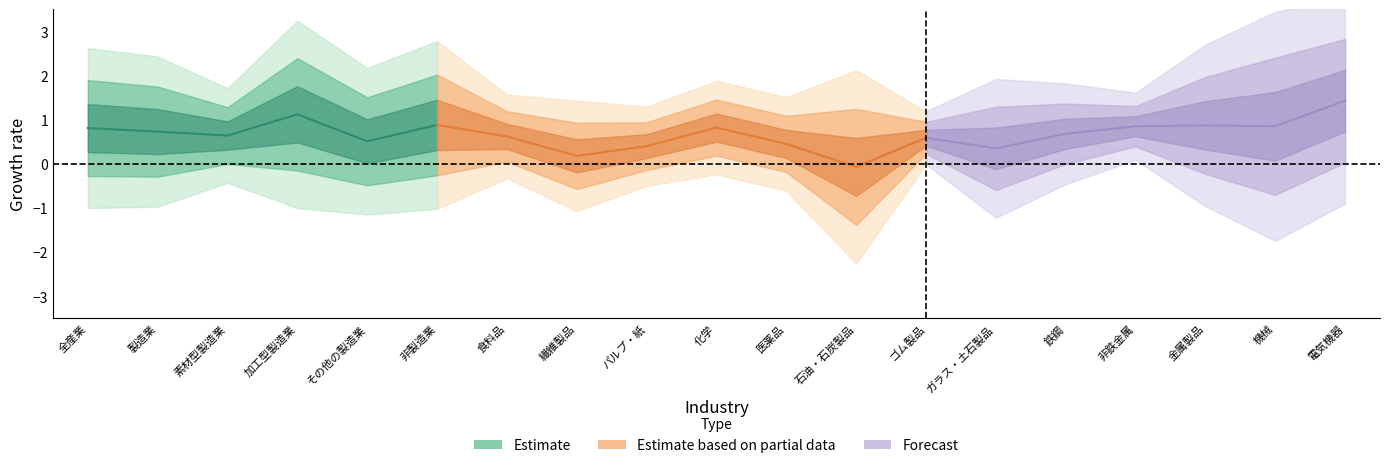

At which category does 標準偏差 reach its first local peak?

加工型製造業